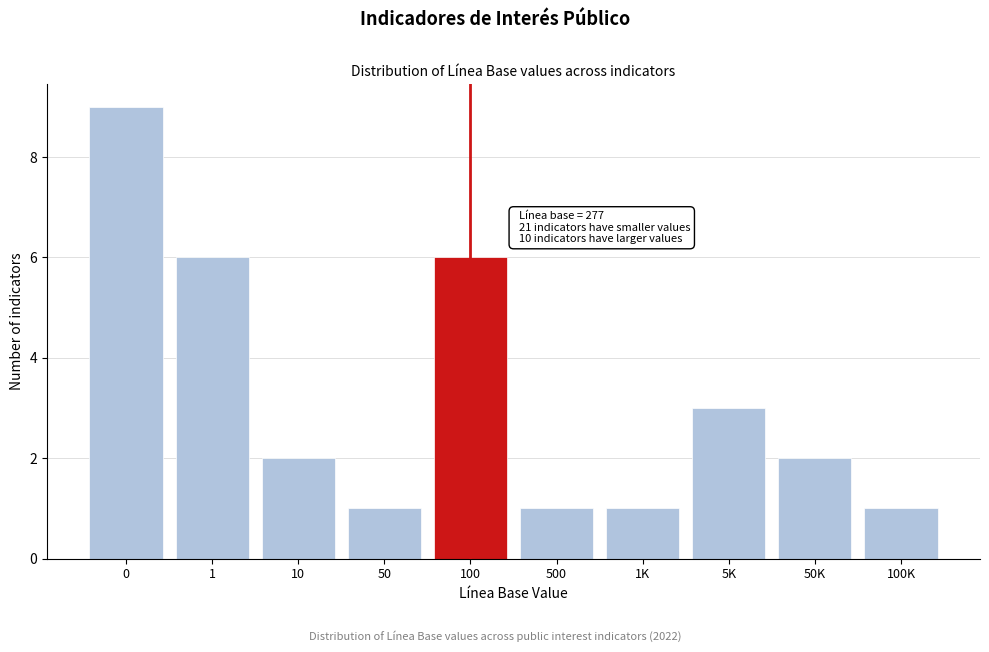

Reading left to right, list all the values displayed in this chart.

9	6	2	1	6	1	1	3	2	1